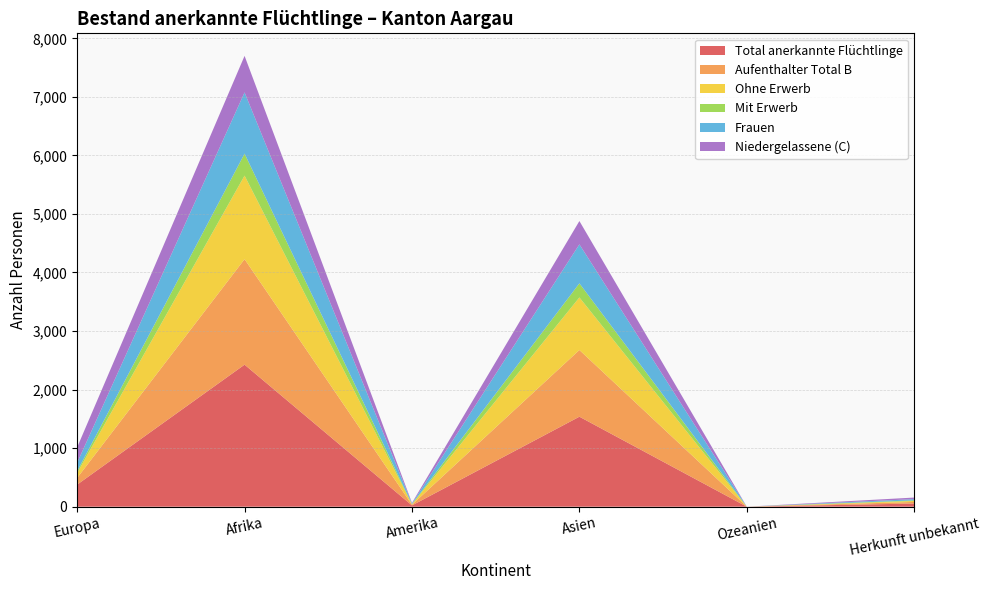

Reading left to right, extract all data points from this chart.

Total anerkannte Flüchtlinge: Europa=377	Afrika=2426	Amerika=22	Asien=1537	Ozeanien=0	Herkunft unbekannt=54
Aufenthalter Total B: Europa=114	Afrika=1802	Amerika=11	Asien=1139	Ozeanien=0	Herkunft unbekannt=27
Ohne Erwerb: Europa=84	Afrika=1427	Amerika=8	Asien=898	Ozeanien=0	Herkunft unbekannt=17
Mit Erwerb: Europa=30	Afrika=375	Amerika=3	Asien=241	Ozeanien=0	Herkunft unbekannt=10
Frauen: Europa=146	Afrika=1046	Amerika=10	Asien=666	Ozeanien=0	Herkunft unbekannt=21
Niedergelassene (C): Europa=263	Afrika=624	Amerika=11	Asien=398	Ozeanien=0	Herkunft unbekannt=27